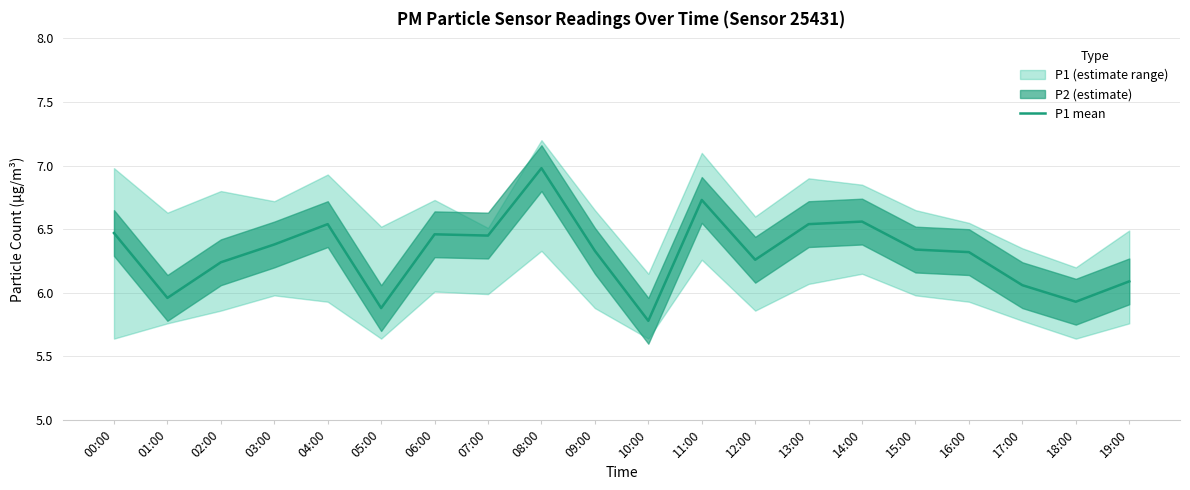

What is the change in value from 04:00 to 17:00?

-0.5